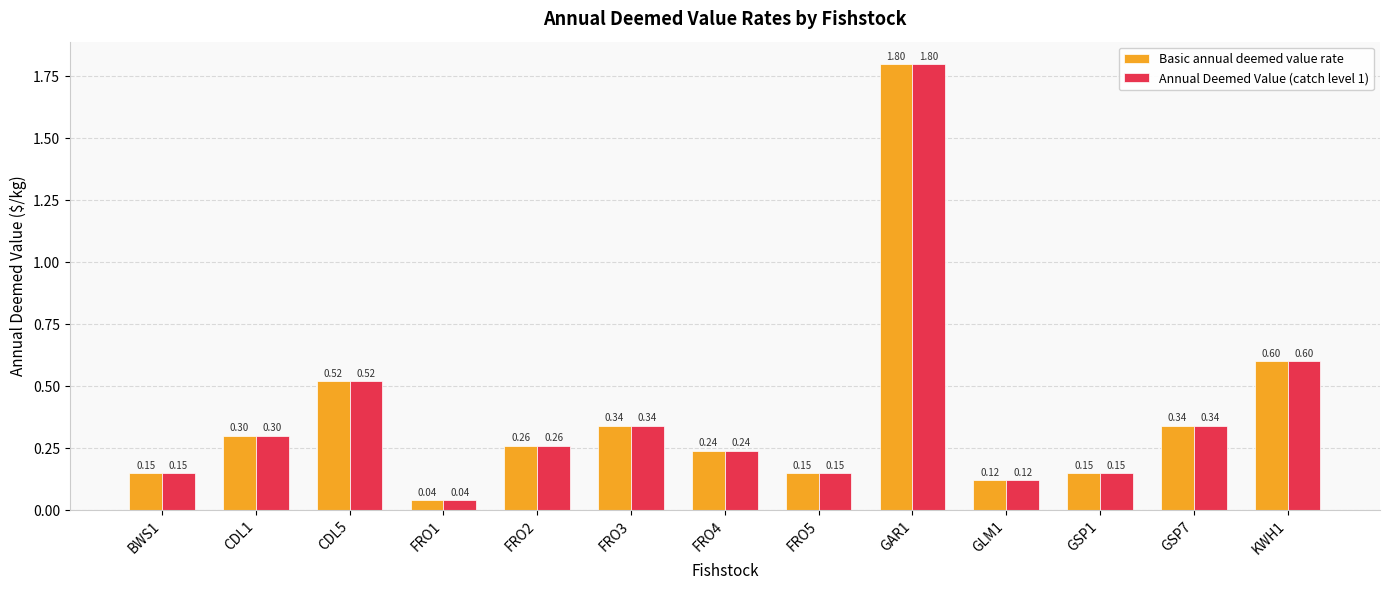

What are all the series names shown in the legend?

Basic annual deemed value rate, Annual Deemed Value (catch level 1)